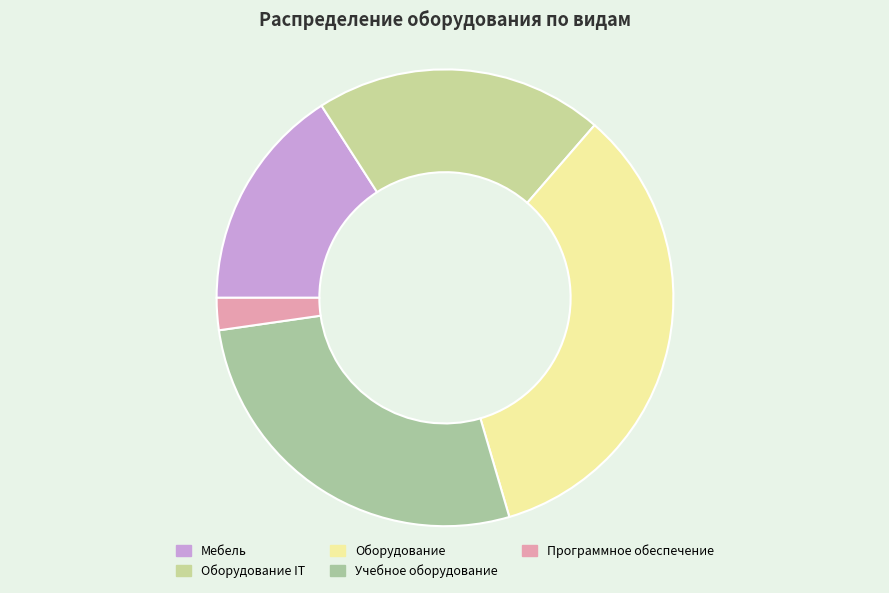

Approximately how many times larger is the value at Оборудование compared to Программное обеспечение?

15.0